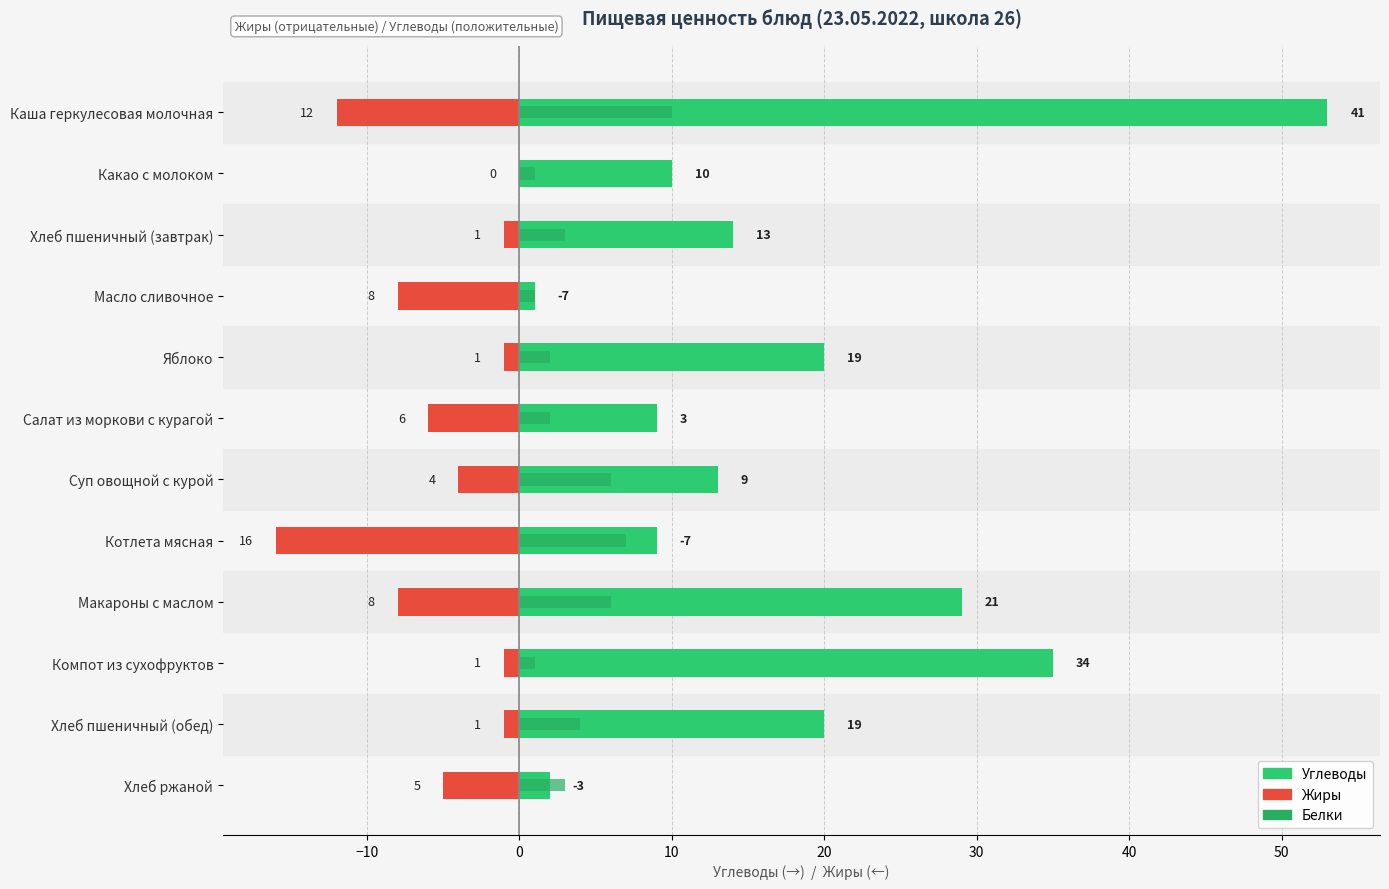

Reading left to right, what are all the values shown in this chart?

Жиры: -12	0	-1	-8	-1	-6	-4	-16	-8	-1	-1	-5
Углеводы: 53	10	14	1	20	9	13	9	29	35	20	2
Белки: 10	1	3	1	2	2	6	7	6	1	4	3